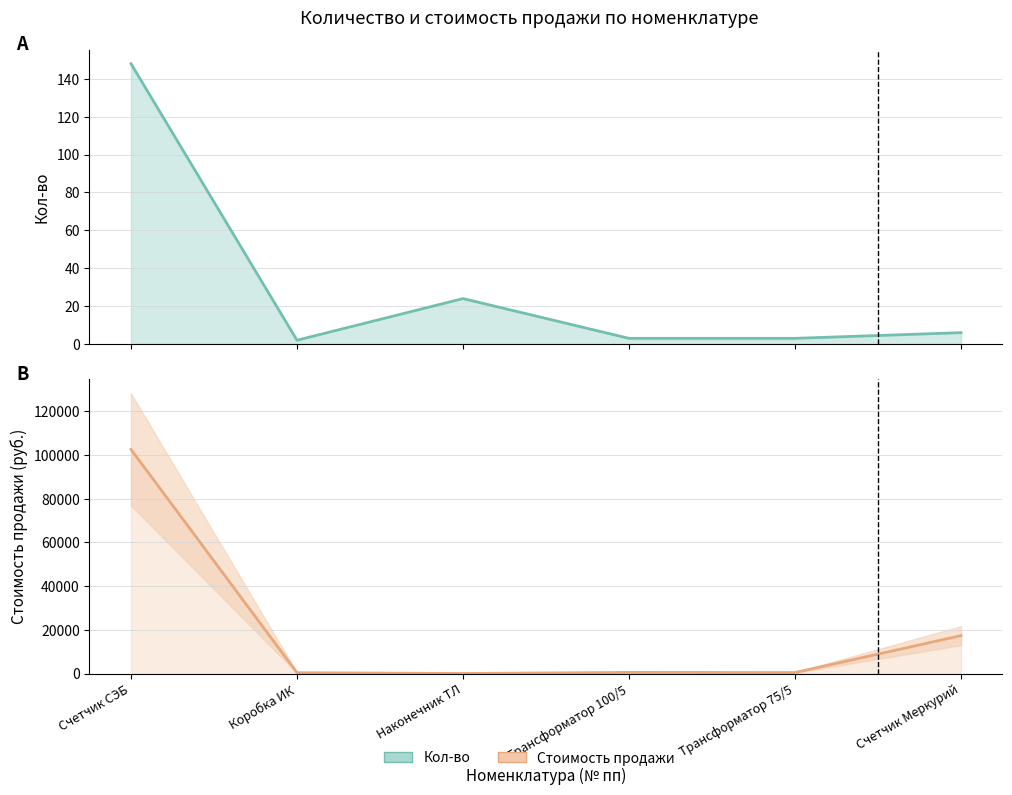

List the labels in order of Стоимость продажи value, smallest first.

Наконечник ТЛ, Коробка ИК, Трансформатор 75/5, Трансформатор 100/5, Счетчик Меркурий, Счетчик СЭБ